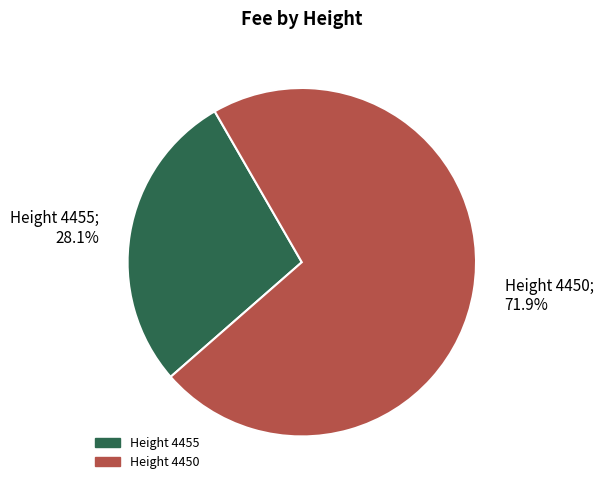

Combined, do Height 4450 and Height 4455 account for over 50%?

Yes